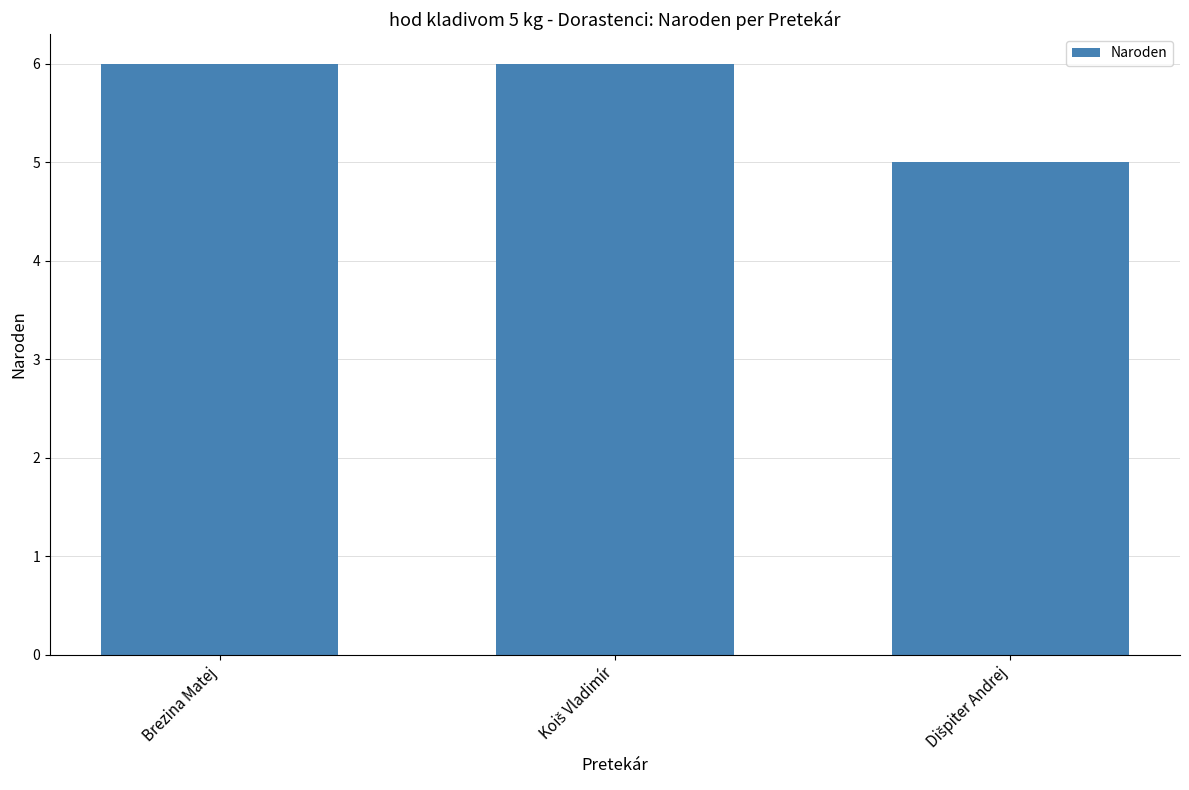

What is the sum of all values?

17